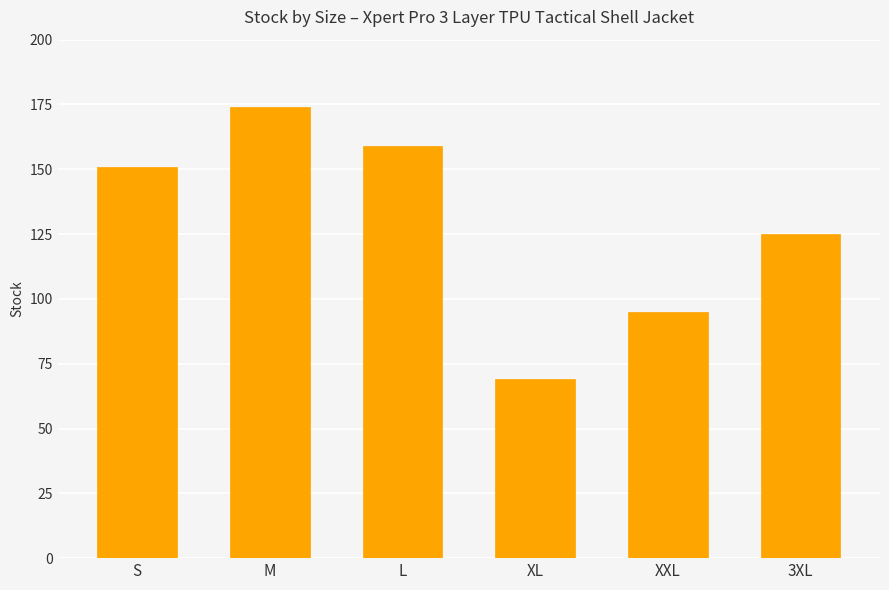

Rank the categories by value from lowest to highest.

XL, XXL, 3XL, S, L, M